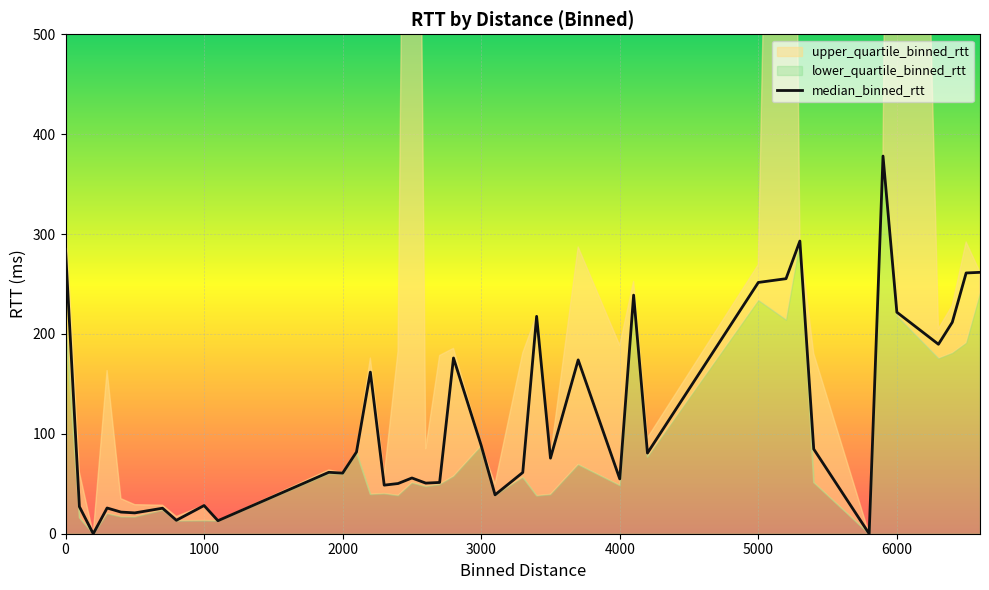

How many points are lower than both their immediate neighbors (excluding endpoints)?

13